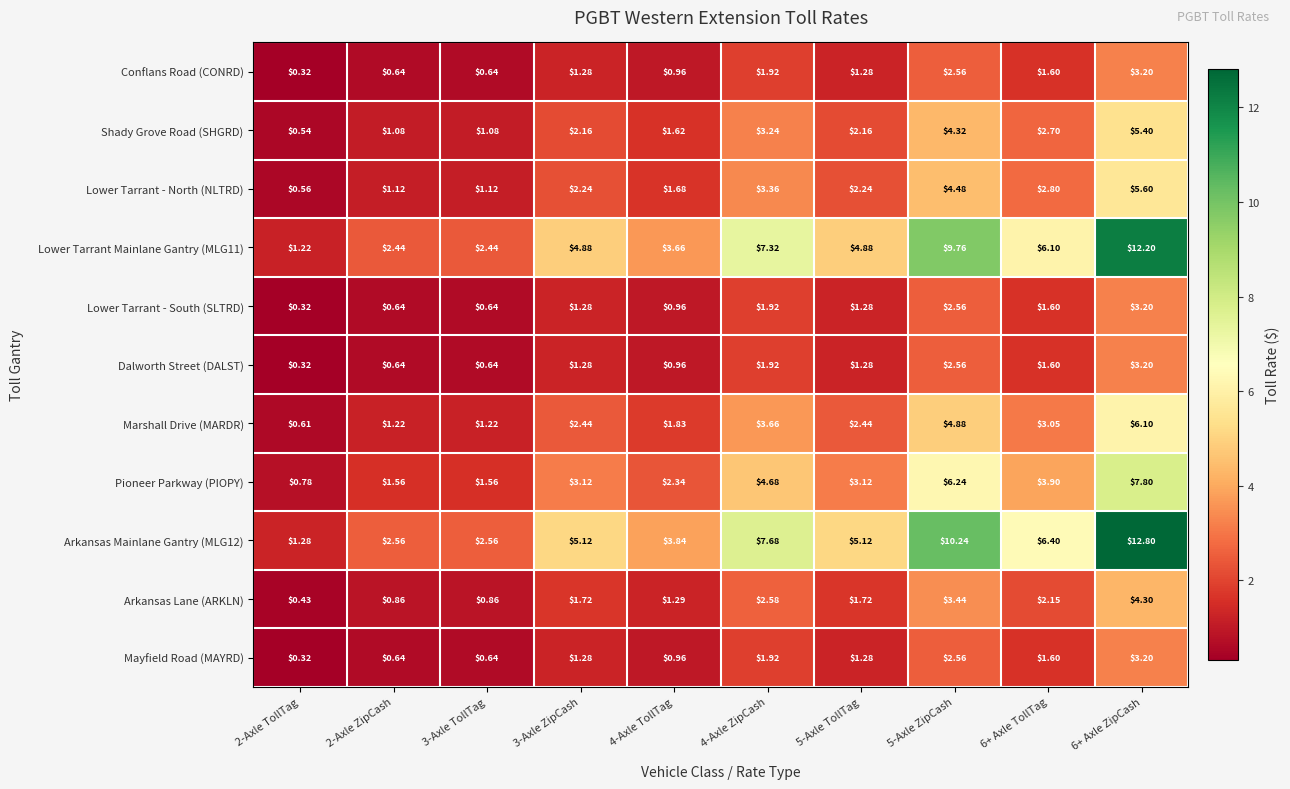

Is the value of Lower Tarrant Mainlane Gantry (MLG11) at 6+ Axle ZipCash greater than the value of Marshall Drive (MARDR) at 3-Axle ZipCash?

Yes